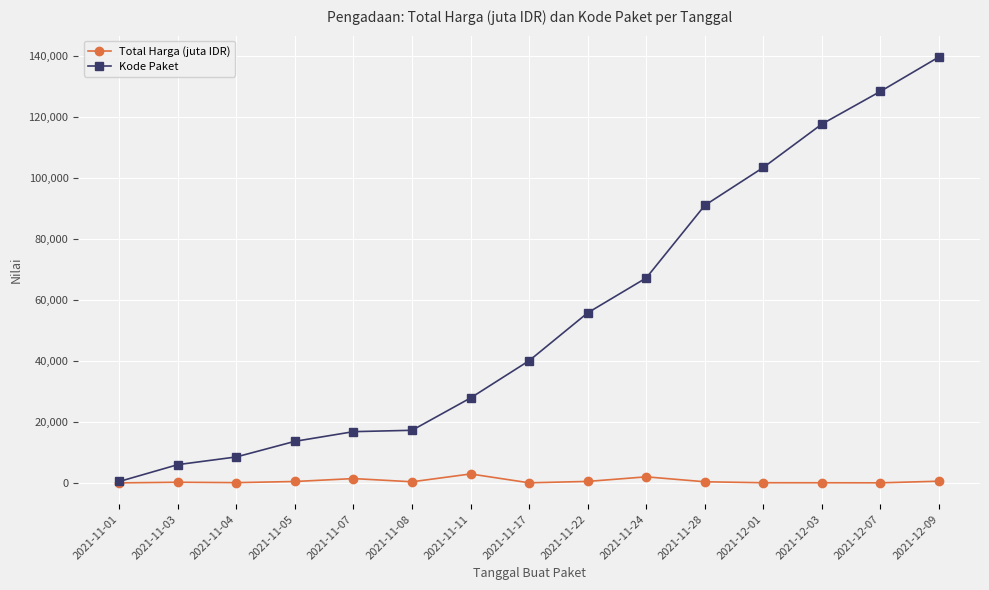

The Kode Paket series shows 464.0 at 2021-11-01. True or false?

True